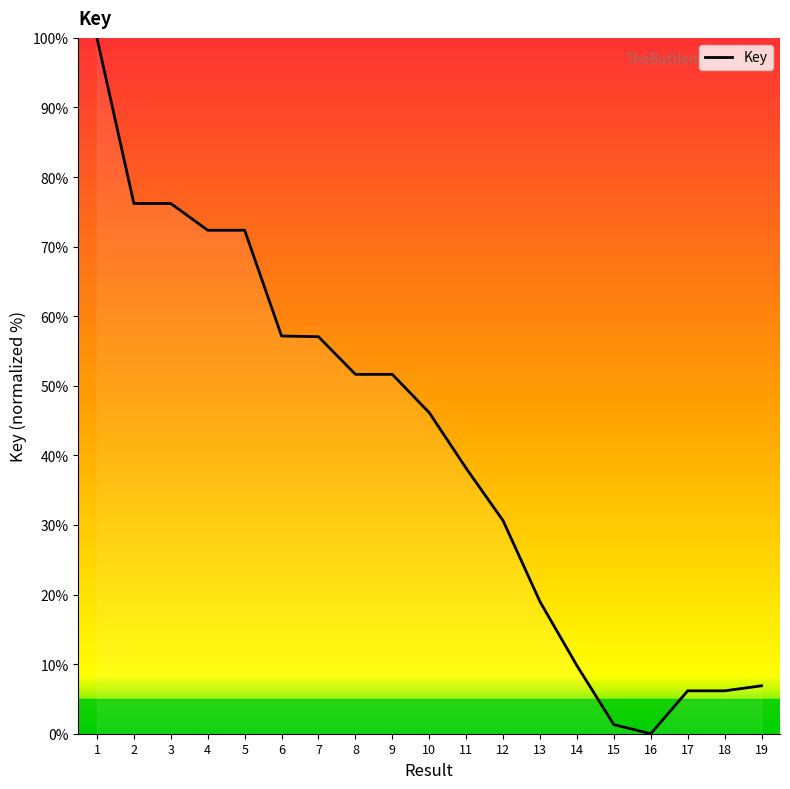

What is the difference between the maximum and minimum values?

100.0